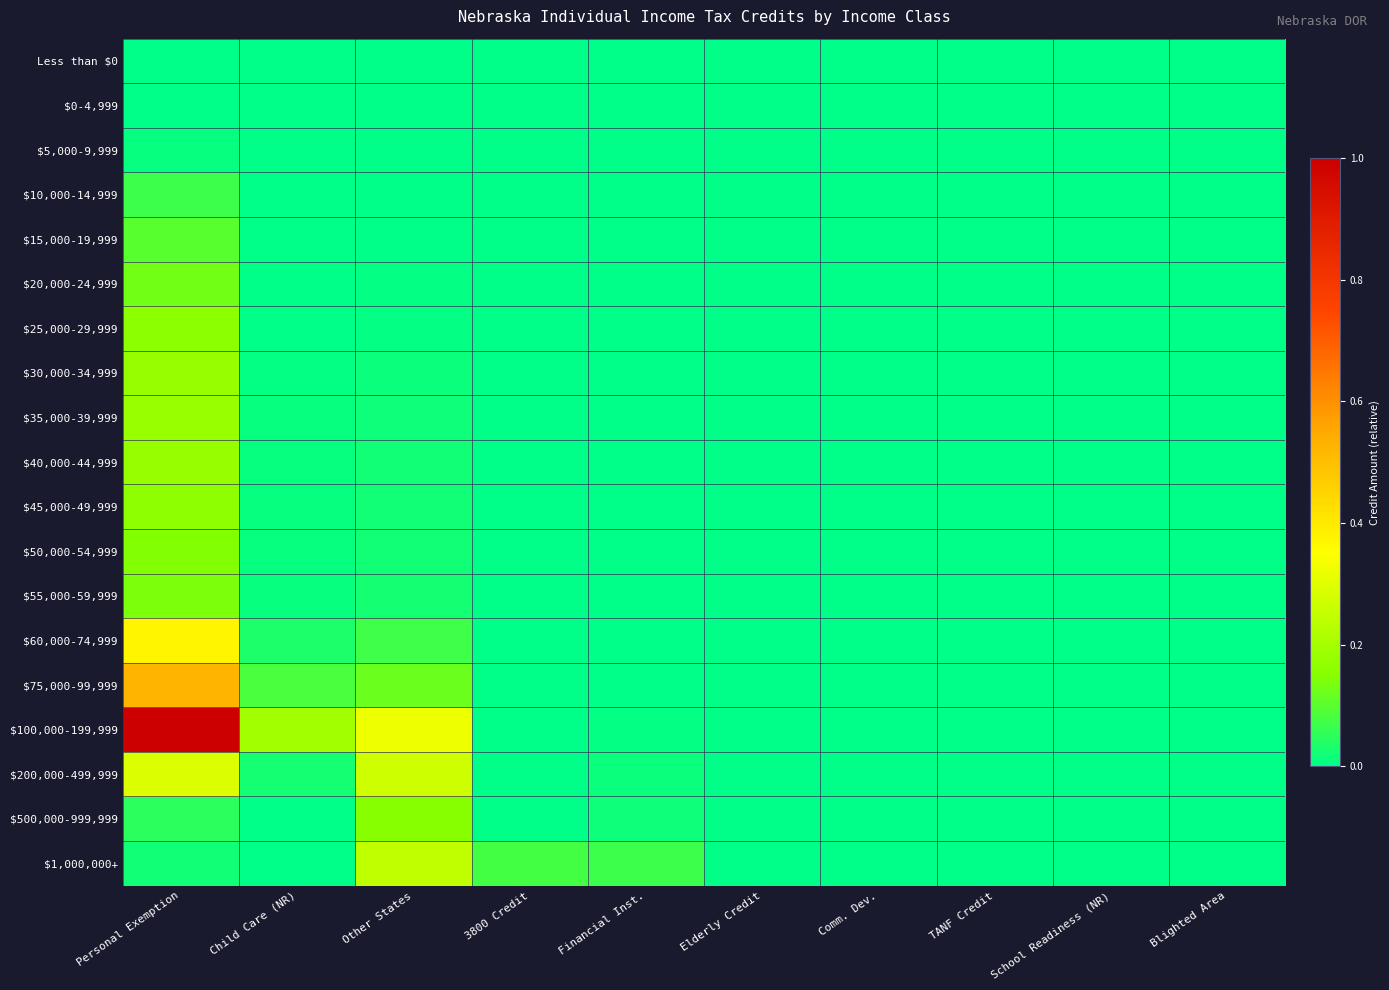

Reading left to right, list all the values displayed in this chart.

Less than $0: Personal Exemption=0.0	Child Care (NR)=0.0	Other States=0.0	3800 Credit=0.0	Financial Inst.=0.0	Elderly Credit=0.0	Comm. Dev.=0.0	TANF Credit=0.0	School Readiness (NR)=0.0	Blighted Area=0.0
$0-4,999: Personal Exemption=0.0	Child Care (NR)=0.0	Other States=0.0	3800 Credit=0.0	Financial Inst.=0.0	Elderly Credit=0.0	Comm. Dev.=0.0	TANF Credit=0.0	School Readiness (NR)=0.0	Blighted Area=0.0
$5,000-9,999: Personal Exemption=0.0	Child Care (NR)=0.0	Other States=0.0	3800 Credit=0.0	Financial Inst.=0.0	Elderly Credit=0.0	Comm. Dev.=0.0	TANF Credit=0.0	School Readiness (NR)=0.0	Blighted Area=0.0
$10,000-14,999: Personal Exemption=0.1	Child Care (NR)=0.0	Other States=0.0	3800 Credit=0.0	Financial Inst.=0.0	Elderly Credit=0.0	Comm. Dev.=0.0	TANF Credit=0.0	School Readiness (NR)=0.0	Blighted Area=0.0
$15,000-19,999: Personal Exemption=0.1	Child Care (NR)=0.0	Other States=0.0	3800 Credit=0.0	Financial Inst.=0.0	Elderly Credit=0.0	Comm. Dev.=0.0	TANF Credit=0.0	School Readiness (NR)=0.0	Blighted Area=0.0
$20,000-24,999: Personal Exemption=0.1	Child Care (NR)=0.0	Other States=0.0	3800 Credit=0.0	Financial Inst.=0.0	Elderly Credit=0.0	Comm. Dev.=0.0	TANF Credit=0.0	School Readiness (NR)=0.0	Blighted Area=0.0
$25,000-29,999: Personal Exemption=0.2	Child Care (NR)=0.0	Other States=0.0	3800 Credit=0.0	Financial Inst.=0.0	Elderly Credit=0.0	Comm. Dev.=0.0	TANF Credit=0.0	School Readiness (NR)=0.0	Blighted Area=0.0
$30,000-34,999: Personal Exemption=0.2	Child Care (NR)=0.0	Other States=0.0	3800 Credit=0.0	Financial Inst.=0.0	Elderly Credit=0.0	Comm. Dev.=0.0	TANF Credit=0.0	School Readiness (NR)=0.0	Blighted Area=0.0
$35,000-39,999: Personal Exemption=0.2	Child Care (NR)=0.0	Other States=0.0	3800 Credit=0.0	Financial Inst.=0.0	Elderly Credit=0.0	Comm. Dev.=0.0	TANF Credit=0.0	School Readiness (NR)=0.0	Blighted Area=0.0
$40,000-44,999: Personal Exemption=0.2	Child Care (NR)=0.0	Other States=0.0	3800 Credit=0.0	Financial Inst.=0.0	Elderly Credit=0.0	Comm. Dev.=0.0	TANF Credit=0.0	School Readiness (NR)=0.0	Blighted Area=0.0
$45,000-49,999: Personal Exemption=0.2	Child Care (NR)=0.0	Other States=0.0	3800 Credit=0.0	Financial Inst.=0.0	Elderly Credit=0.0	Comm. Dev.=0.0	TANF Credit=0.0	School Readiness (NR)=0.0	Blighted Area=0.0
$50,000-54,999: Personal Exemption=0.1	Child Care (NR)=0.0	Other States=0.0	3800 Credit=0.0	Financial Inst.=0.0	Elderly Credit=0.0	Comm. Dev.=0.0	TANF Credit=0.0	School Readiness (NR)=0.0	Blighted Area=0.0
$55,000-59,999: Personal Exemption=0.1	Child Care (NR)=0.0	Other States=0.0	3800 Credit=0.0	Financial Inst.=0.0	Elderly Credit=0.0	Comm. Dev.=0.0	TANF Credit=0.0	School Readiness (NR)=0.0	Blighted Area=0.0
$60,000-74,999: Personal Exemption=0.4	Child Care (NR)=0.0	Other States=0.1	3800 Credit=0.0	Financial Inst.=0.0	Elderly Credit=0.0	Comm. Dev.=0.0	TANF Credit=0.0	School Readiness (NR)=0.0	Blighted Area=0.0
$75,000-99,999: Personal Exemption=0.5	Child Care (NR)=0.1	Other States=0.1	3800 Credit=0.0	Financial Inst.=0.0	Elderly Credit=0.0	Comm. Dev.=0.0	TANF Credit=0.0	School Readiness (NR)=0.0	Blighted Area=0.0
$100,000-199,999: Personal Exemption=1.0	Child Care (NR)=0.2	Other States=0.3	3800 Credit=0.0	Financial Inst.=0.0	Elderly Credit=0.0	Comm. Dev.=0.0	TANF Credit=0.0	School Readiness (NR)=0.0	Blighted Area=0.0
$200,000-499,999: Personal Exemption=0.3	Child Care (NR)=0.0	Other States=0.3	3800 Credit=0.0	Financial Inst.=0.0	Elderly Credit=0.0	Comm. Dev.=0.0	TANF Credit=0.0	School Readiness (NR)=0.0	Blighted Area=0.0
$500,000-999,999: Personal Exemption=0.0	Child Care (NR)=0.0	Other States=0.1	3800 Credit=0.0	Financial Inst.=0.0	Elderly Credit=0.0	Comm. Dev.=0.0	TANF Credit=0.0	School Readiness (NR)=0.0	Blighted Area=0.0
$1,000,000+: Personal Exemption=0.0	Child Care (NR)=0.0	Other States=0.2	3800 Credit=0.1	Financial Inst.=0.1	Elderly Credit=0.0	Comm. Dev.=0.0	TANF Credit=0.0	School Readiness (NR)=0.0	Blighted Area=0.0